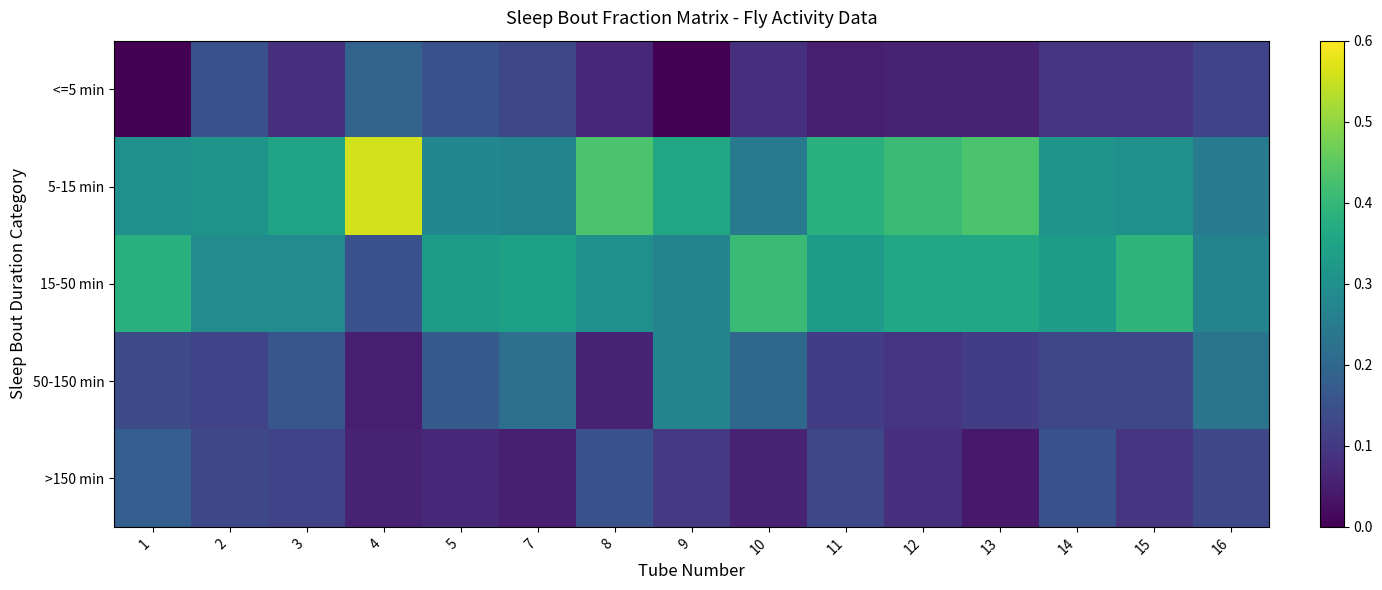

Reading left to right, extract all data points from this chart.

<=5 min: 1=0.0	2=0.1	3=0.1	4=0.2	5=0.1	7=0.1	8=0.1	9=0.0	10=0.1	11=0.1	12=0.1	13=0.1	14=0.1	15=0.1	16=0.1
5-15 min: 1=0.3	2=0.3	3=0.3	4=0.6	5=0.3	7=0.3	8=0.4	9=0.4	10=0.2	11=0.4	12=0.4	13=0.4	14=0.3	15=0.3	16=0.2
15-50 min: 1=0.4	2=0.3	3=0.3	4=0.1	5=0.3	7=0.3	8=0.3	9=0.3	10=0.4	11=0.3	12=0.4	13=0.4	14=0.3	15=0.4	16=0.3
50-150 min: 1=0.1	2=0.1	3=0.2	4=0.1	5=0.2	7=0.2	8=0.1	9=0.3	10=0.2	11=0.1	12=0.1	13=0.1	14=0.1	15=0.1	16=0.2
>150 min: 1=0.2	2=0.1	3=0.1	4=0.1	5=0.1	7=0.1	8=0.1	9=0.1	10=0.1	11=0.1	12=0.1	13=0.0	14=0.1	15=0.1	16=0.1